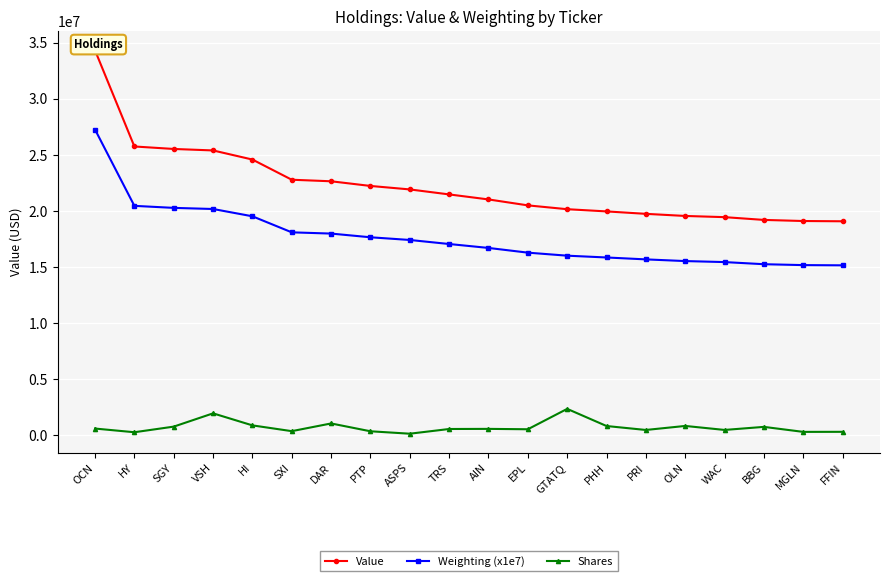

What is the smallest value displayed?

156590.0